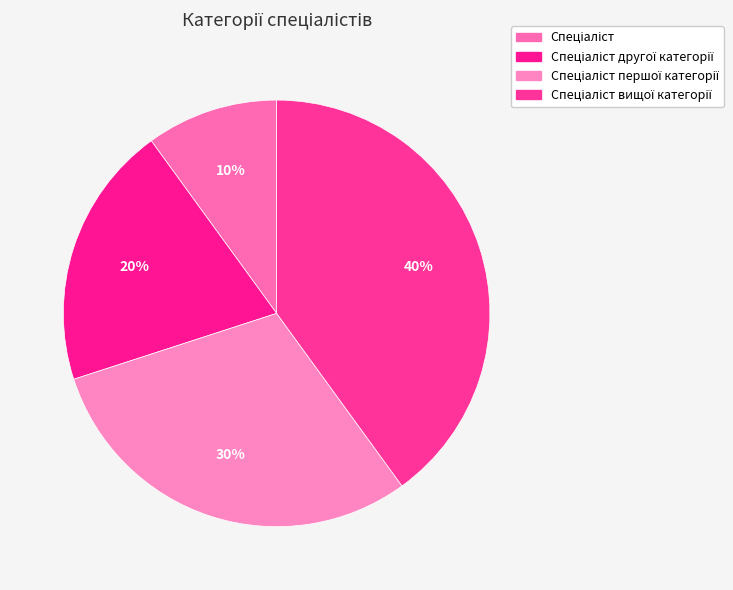

Count the number of slices in the pie.

4